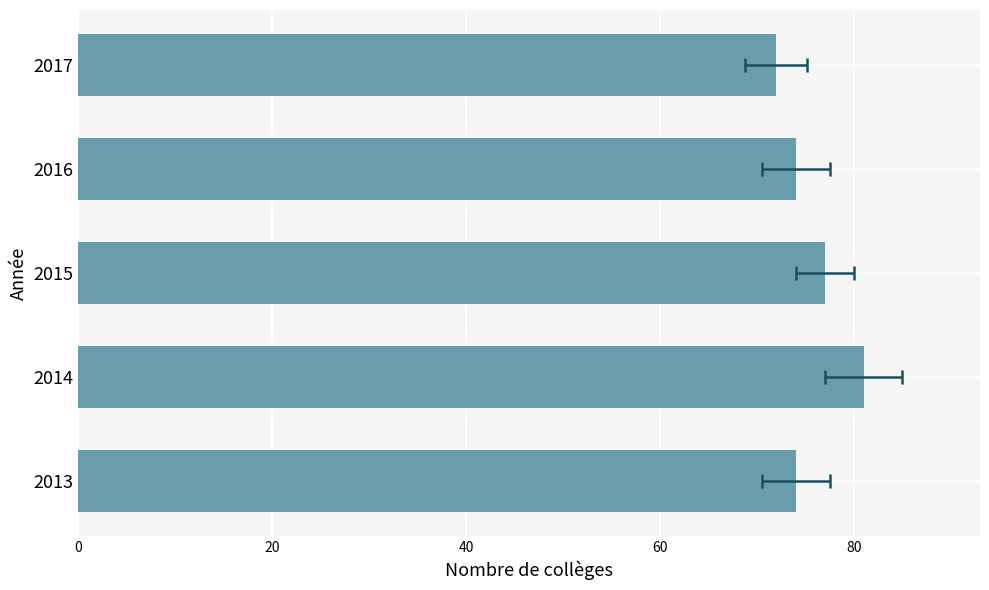

What is the average value?

76